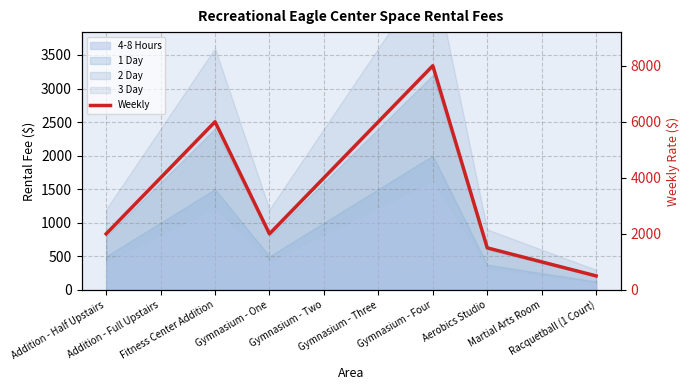

What is the change in value from Addition - Full Upstairs to Gymnasium - Four?

+4000